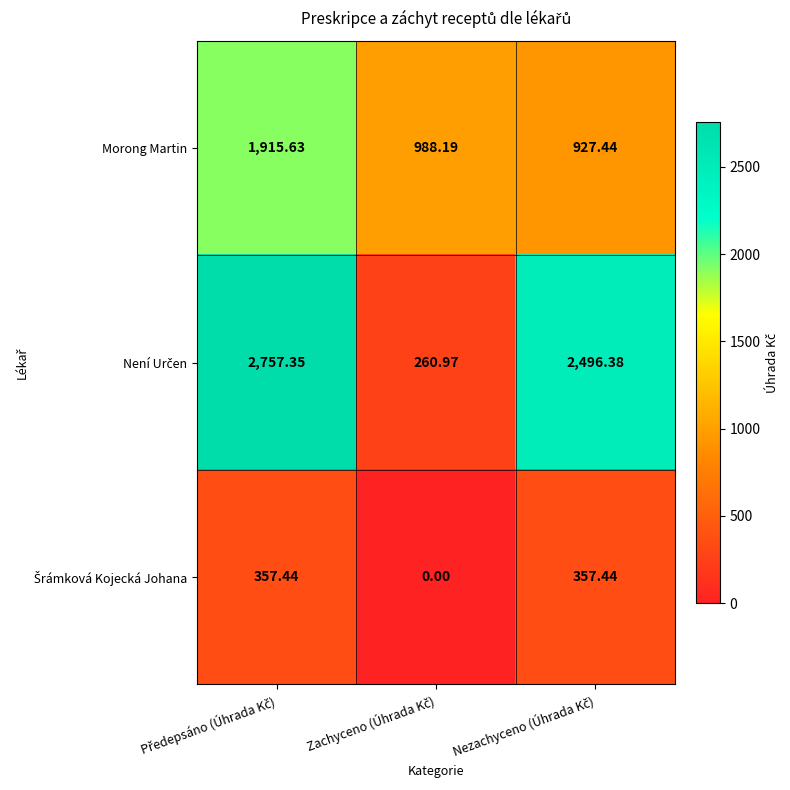

At how many categories does at least one series exceed 823?

3